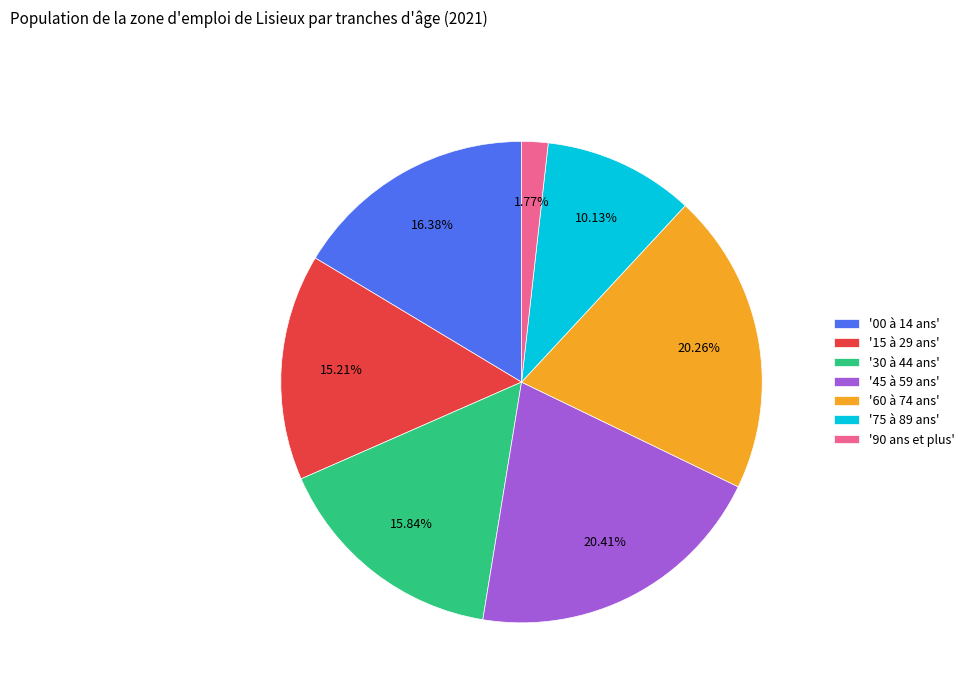

To the nearest percent, what is the difference between the largest and smallest slice percentages?

19%